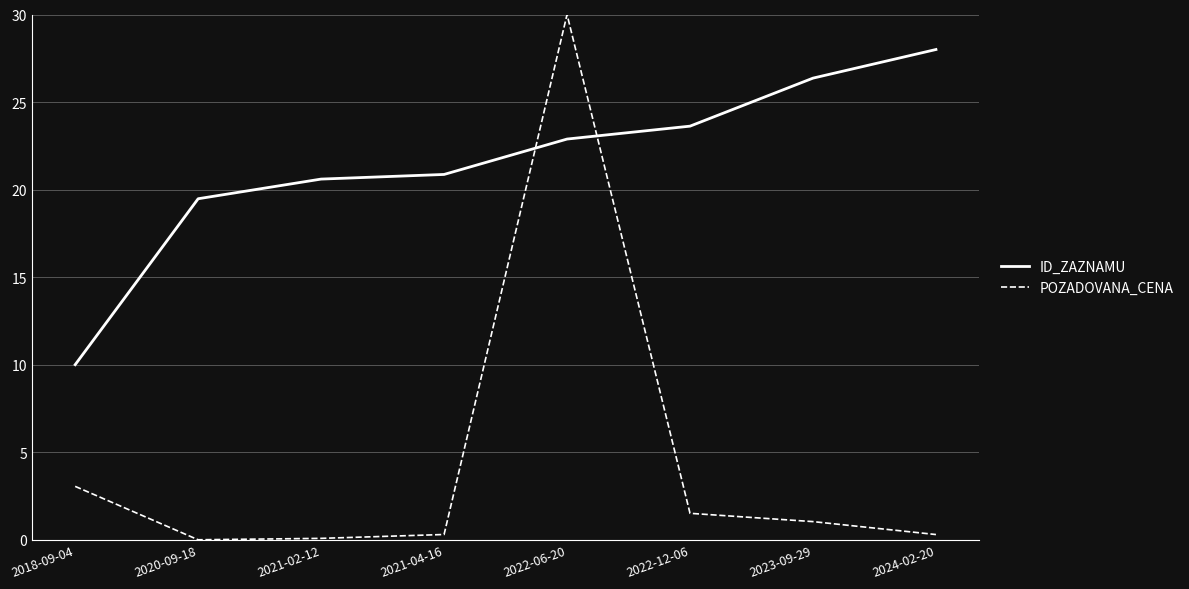

Which series changed the most between 2018-09-04 and 2024-02-20?

ID_ZAZNAMU